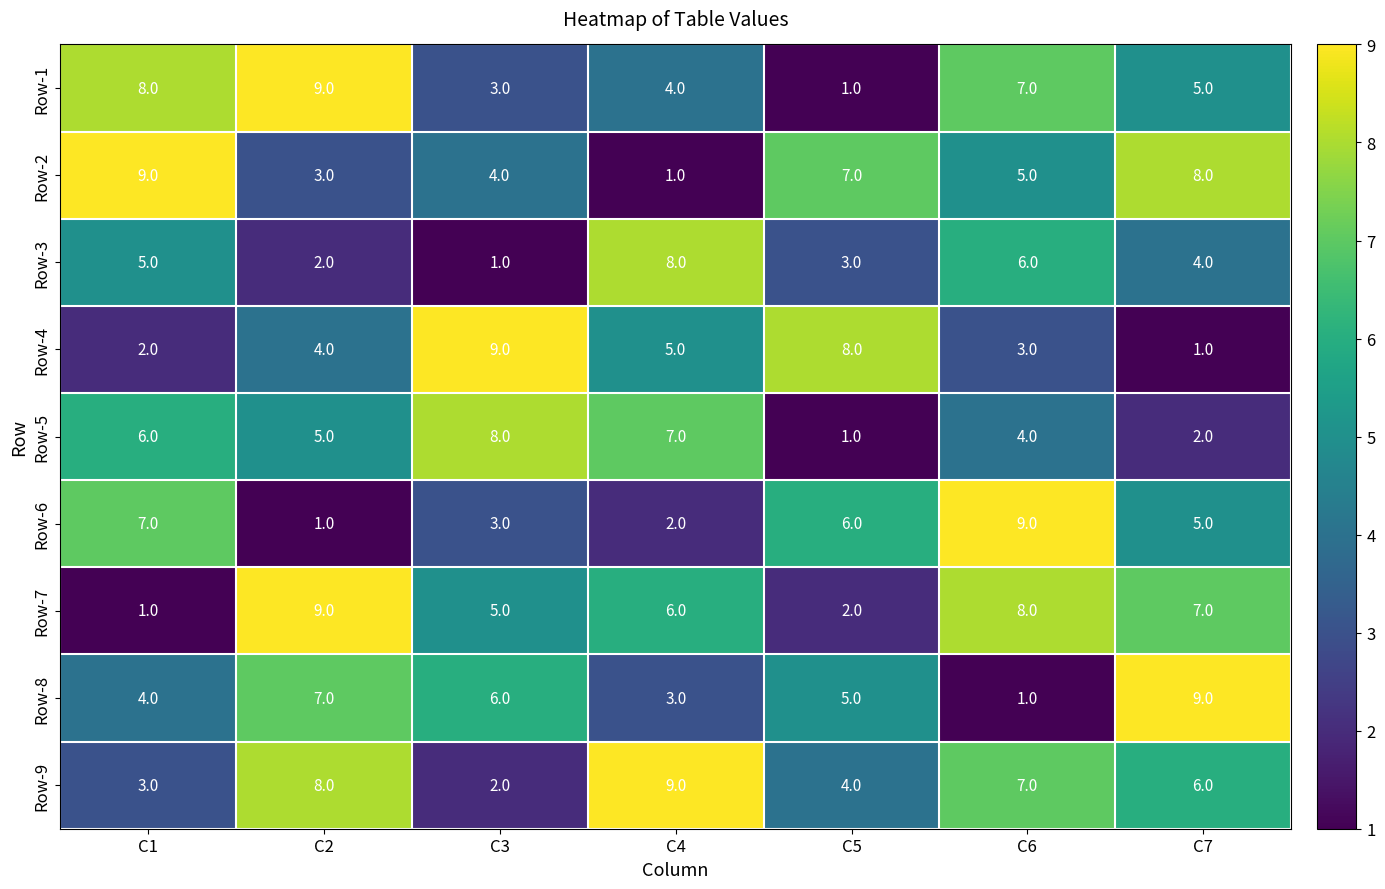

List the labels in order of Row-5 value, largest first.

C3, C4, C1, C2, C6, C7, C5